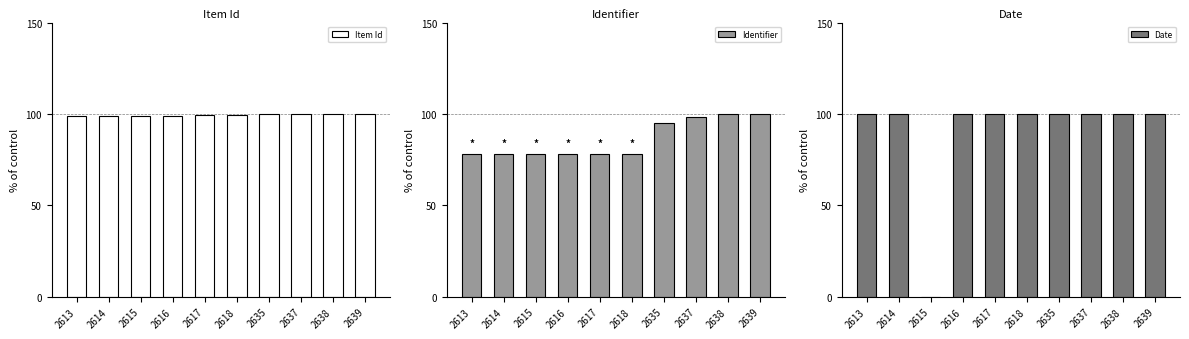

What is the difference between the highest and lowest values at 2614?

21.7